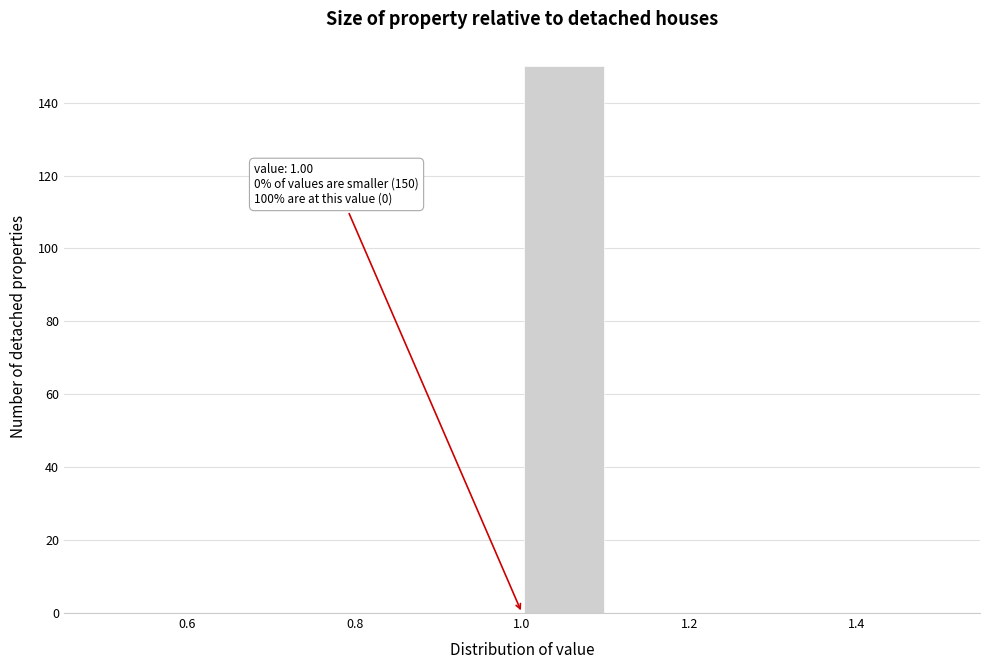

Over which range of the x-axis is the bar tallest?

1.0 to 1.1